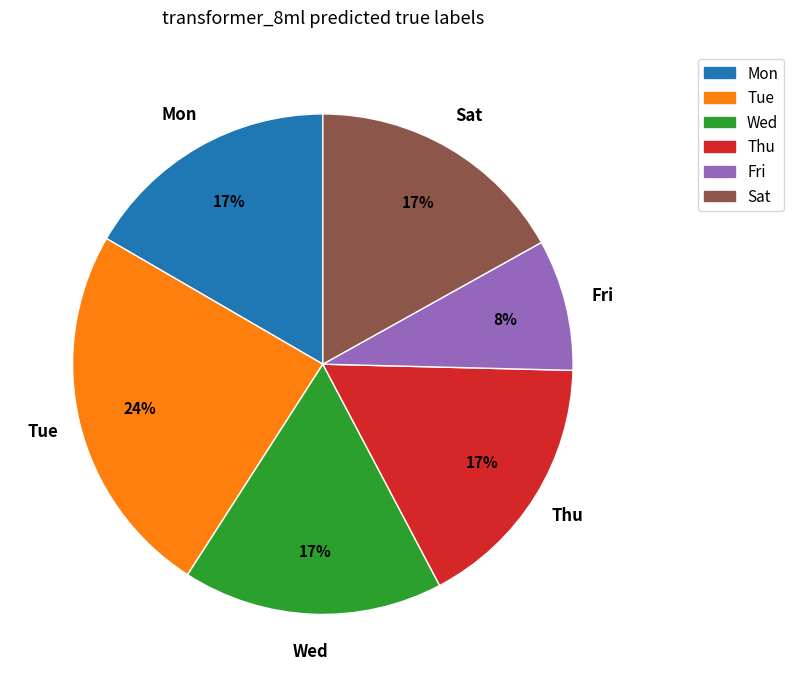

How many slices are in this pie chart?

6